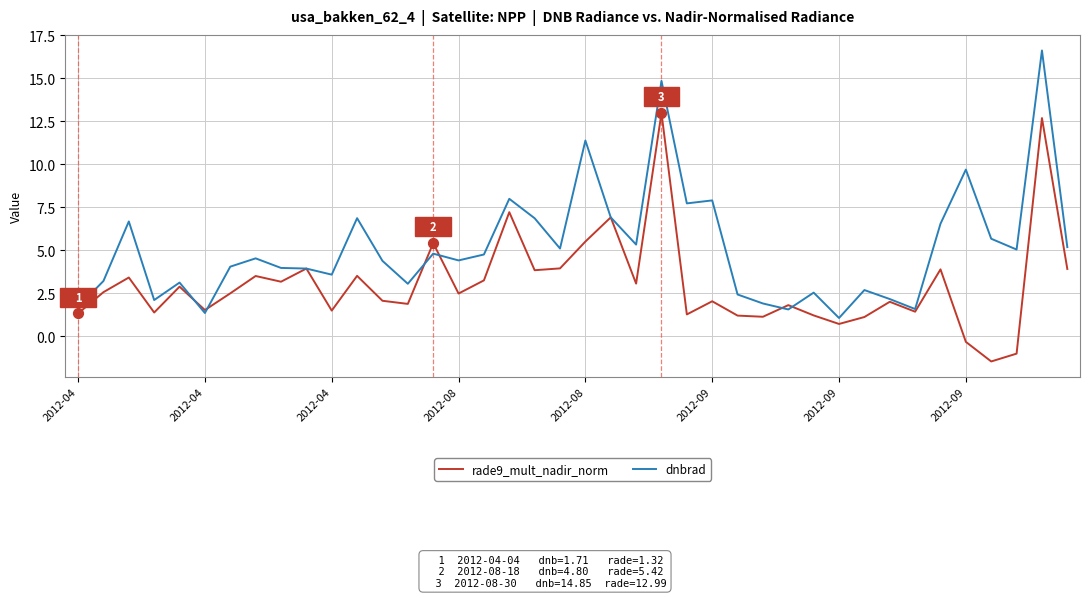

Rank the series by their maximum value, from highest to lowest.

dnbrad, rade9_mult_nadir_norm